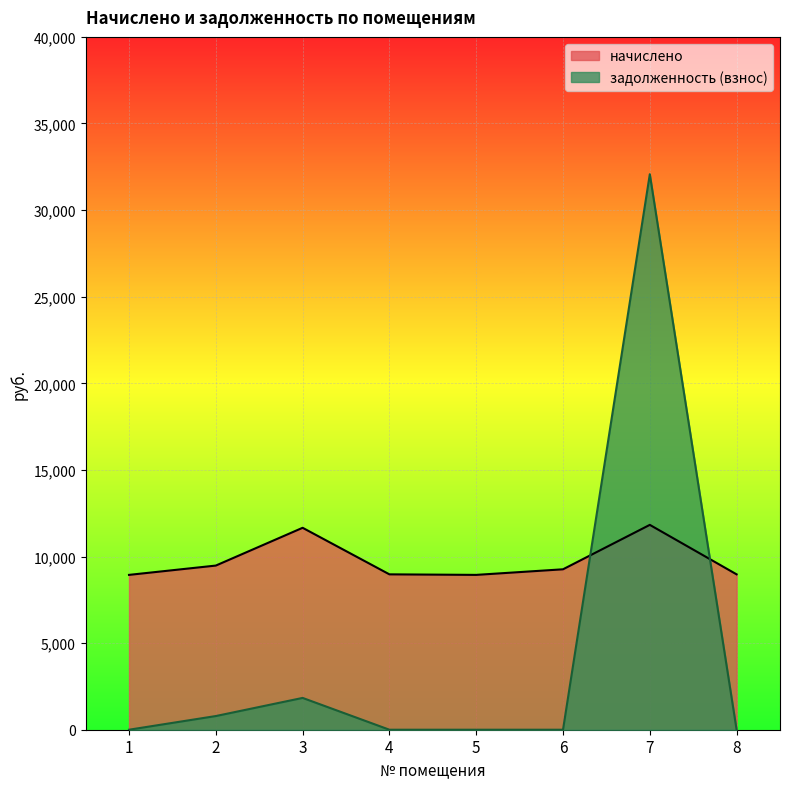

Reading left to right, transcribe all the data shown in this chart.

начислено: 8939.5	9477.1	11658.2	8970.2	8939.4	9262.1	11827.2	8970.2
задолженность (взнос): 0.0	789.8	1836.5	0.0	0.0	0.0	32070.5	0.0